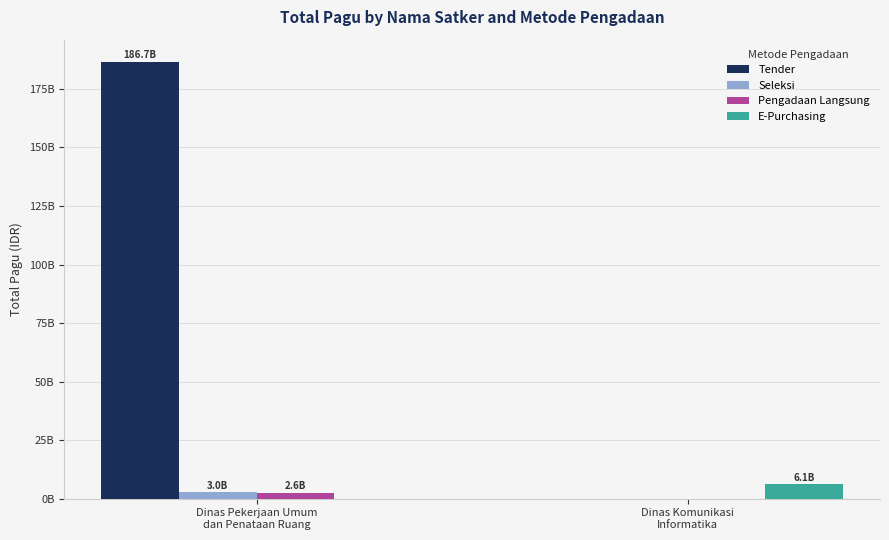

What is the average value of the E-Purchasing series?

3057207150